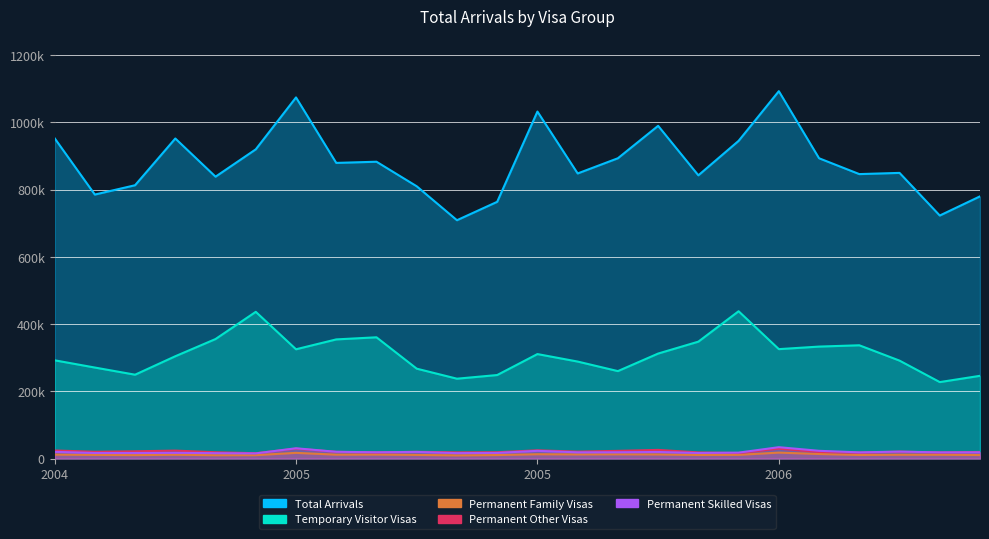

Reading right to left, list all the values displayed in this chart.

Total Arrivals: 779630	722640	849430	845850	892920	1092420	944670	842190	989370	892970	847750	1031850	763400	708680	809610	882640	879130	1073840	919500	838150	951720	812710	785000	952560
Temporary Visitor Visas: 245960	227290	291130	336760	332890	325300	437970	347540	312130	259950	288330	310610	248270	237380	267210	360510	354230	324870	436200	355340	304160	249270	270550	292130
Permanent Family Visas: 10420	11210	11180	10490	13440	17550	10960	10530	12140	12510	12160	12740	10330	9380	10680	11760	11460	16810	10070	9900	11260	10160	10760	11650
Permanent Other Visas: 19540	17980	20390	17530	19440	29310	16320	18170	25630	22790	20490	24440	18750	18350	19980	18180	19790	29450	15760	18670	23570	21500	20070	23960
Permanent Skilled Visas: 18480	18310	20500	18310	22910	33680	17520	16470	19430	18560	18350	22850	16700	16040	19610	18560	19990	30460	15220	15910	16930	16330	16390	19860